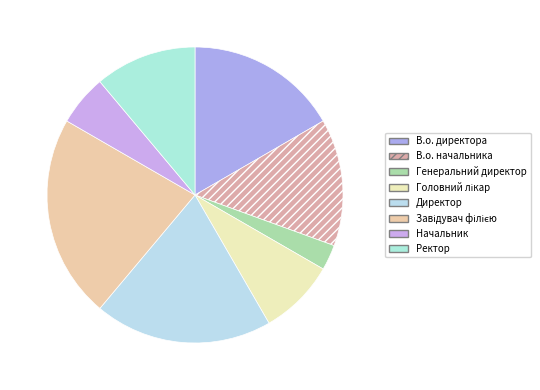

How many slices are in this pie chart?

8